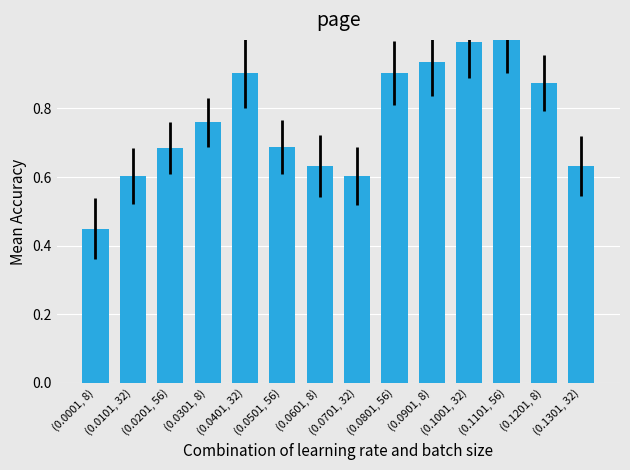

What is the sum of the values at (0.0401, 32) and (0.0601, 8)?

1.5